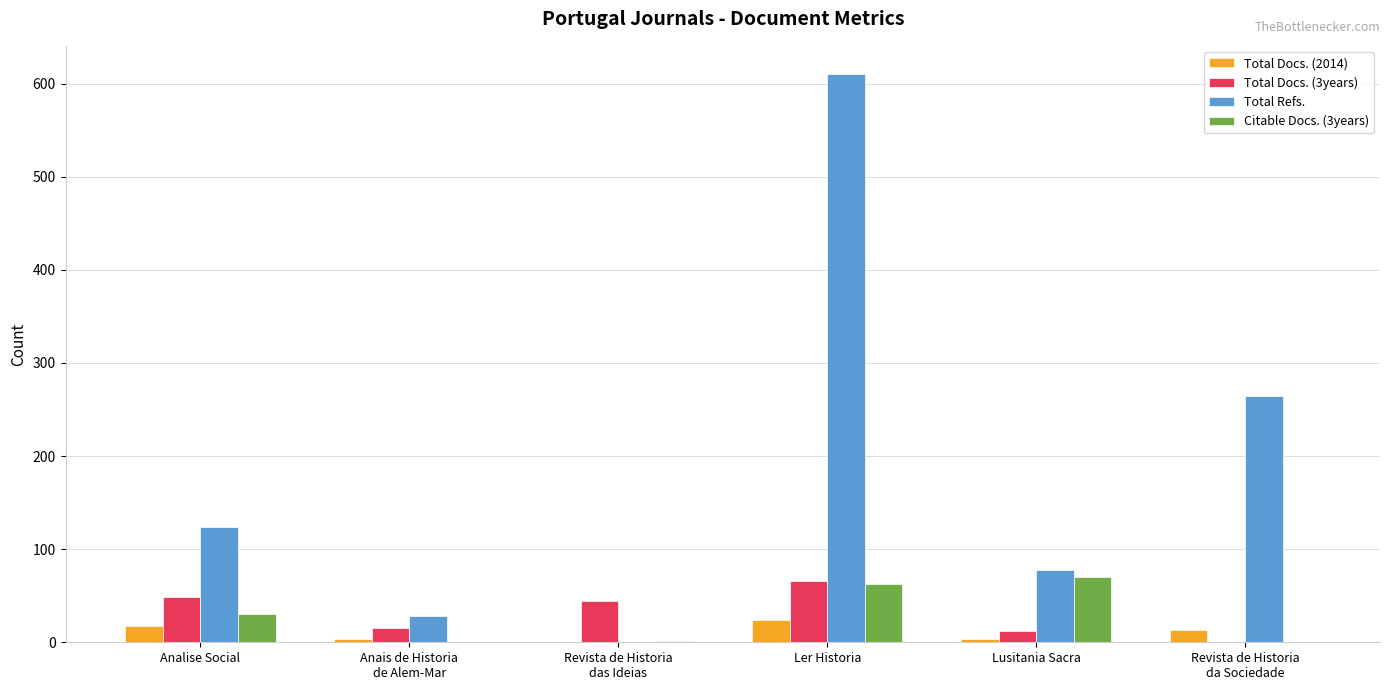

What is the average value of the Citable Docs. (3years) series?

27